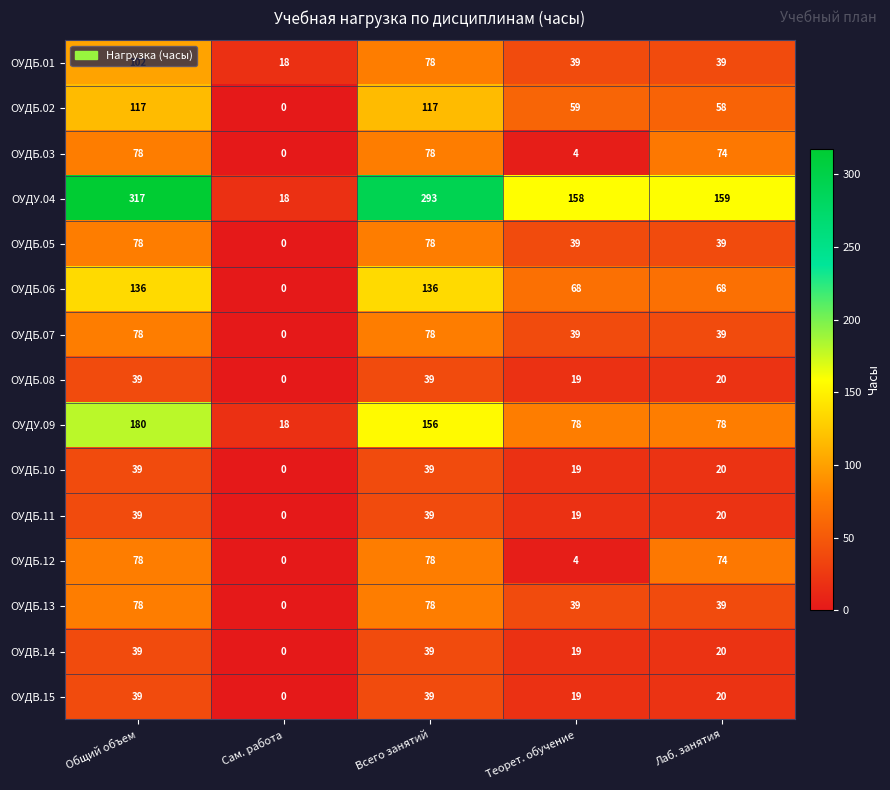

Where does the ОУДУ.09 series first go above 78?

Общий объем